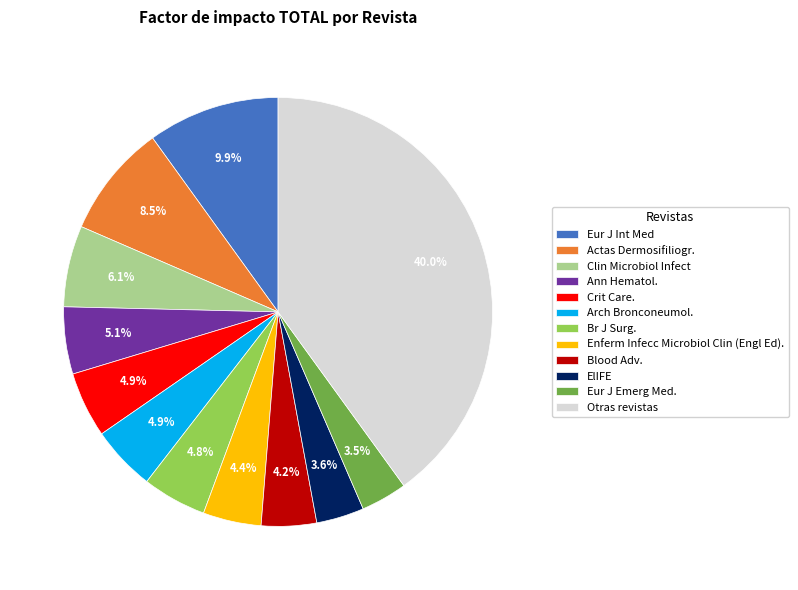

Is there any slice that represents more than half of the pie?

No